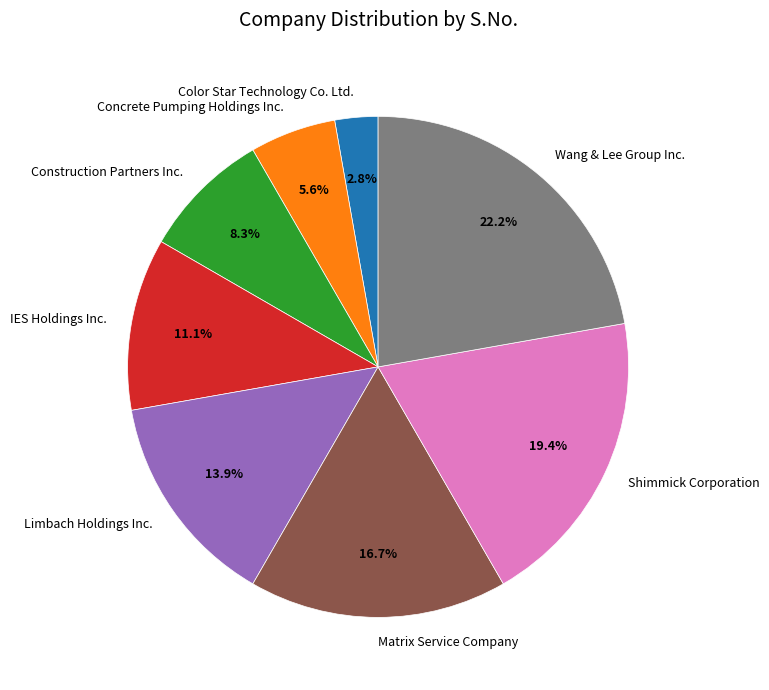

The Construction Partners Inc. slice represents 17% of the pie. True or false?

False